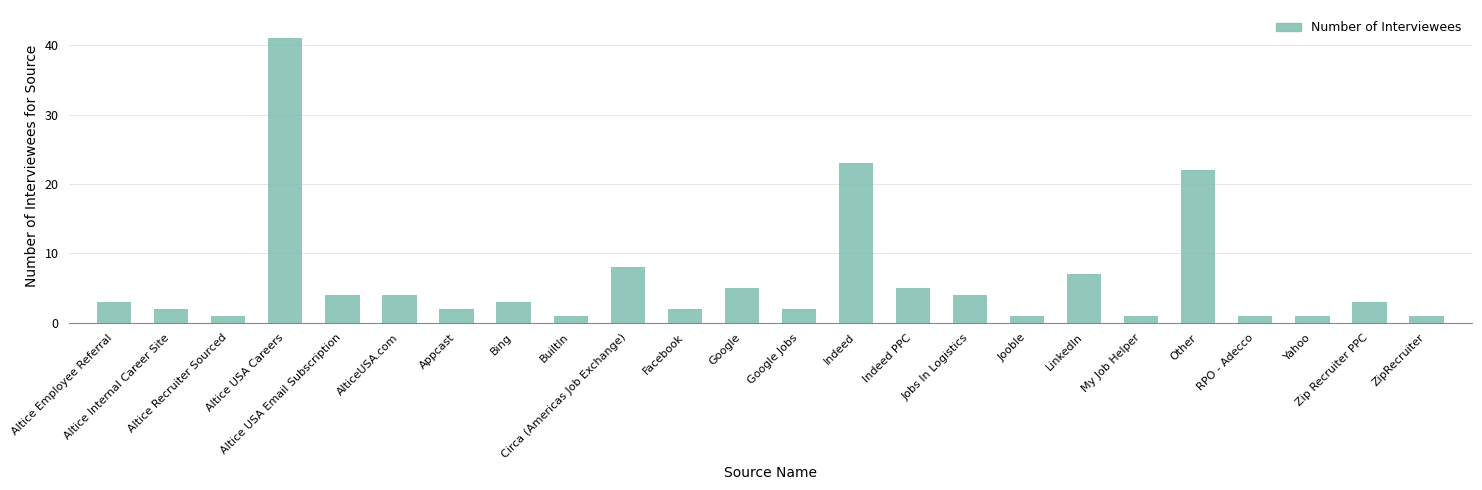

What is the maximum value shown in the chart?

41